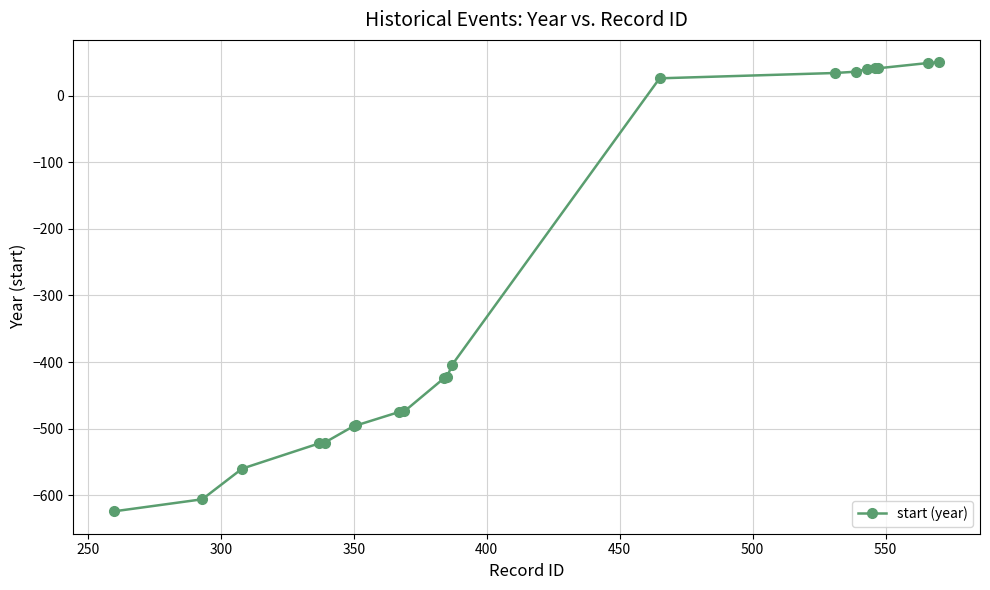

What is the maximum value shown in the chart?

50